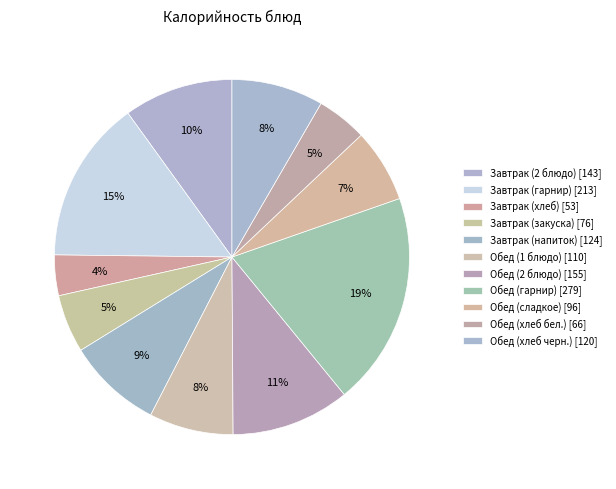

Rank the categories by value from highest to lowest.

Обед (гарнир), Завтрак (гарнир), Обед (2 блюдо), Завтрак (2 блюдо), Завтрак (напиток), Обед (хлеб черн.), Обед (1 блюдо), Обед (сладкое), Завтрак (закуска), Обед (хлеб бел.), Завтрак (хлеб)